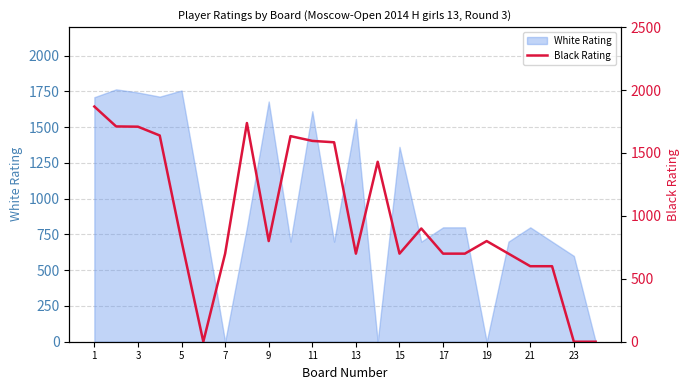

The value of White Rating at 3 is 1743. True or false?

True